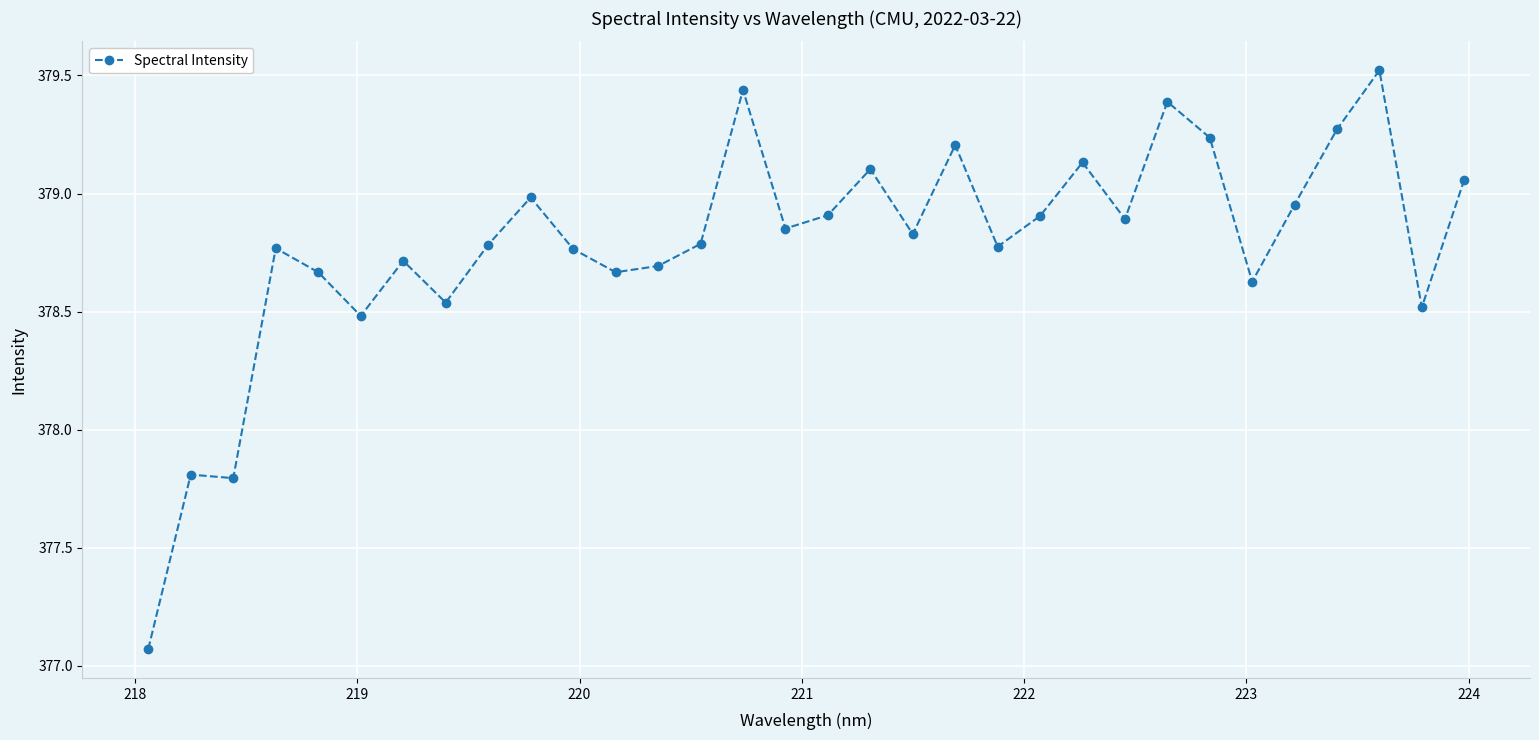

What is the value of the 30th point from the left?

379.5